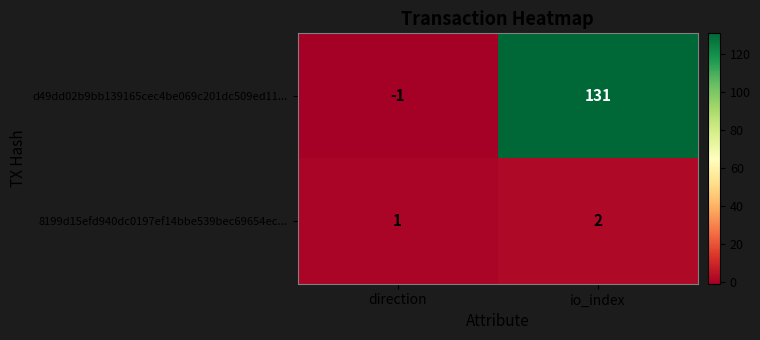

List the series in order of their overall mean, highest first.

d49dd02b9bb139165cec4be069c201dc509ed11..., 8199d15efd940dc0197ef14bbe539bec69654ec...